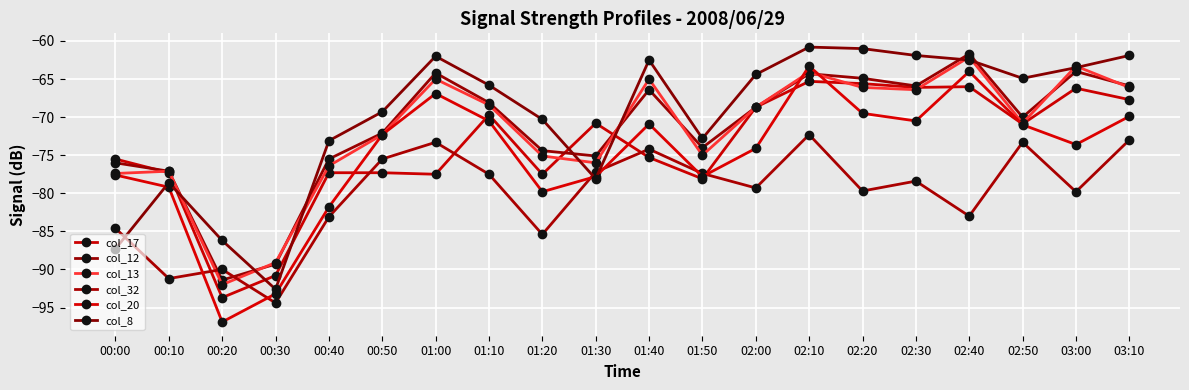

At which category is the sum across all series the highest?

02:10